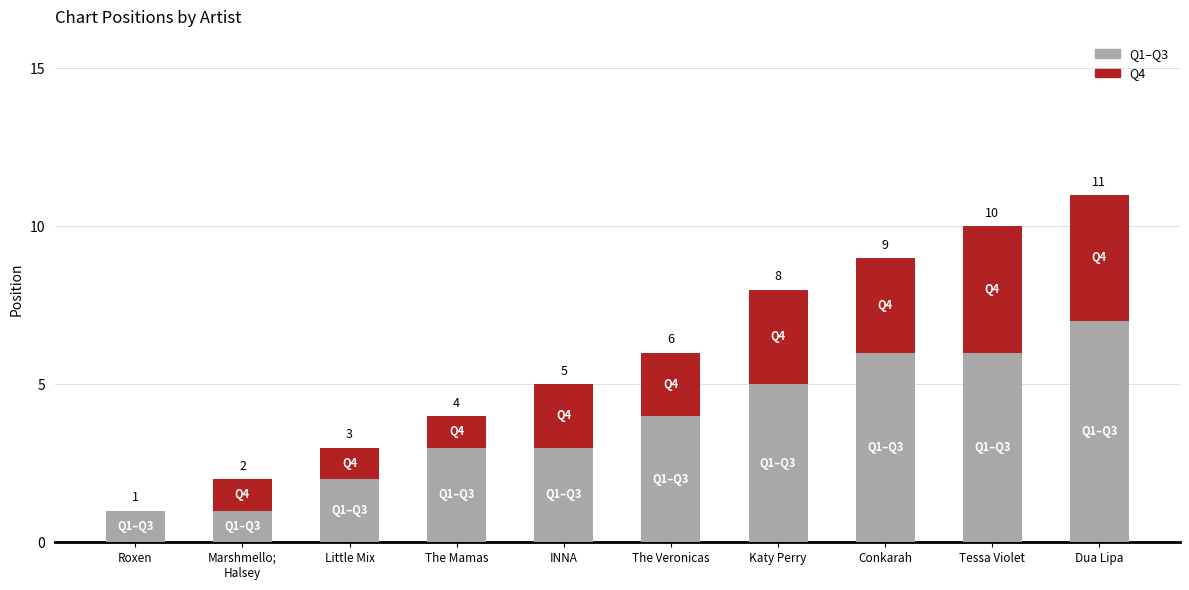

What value does the Q1–Q3 series have at INNA?

3